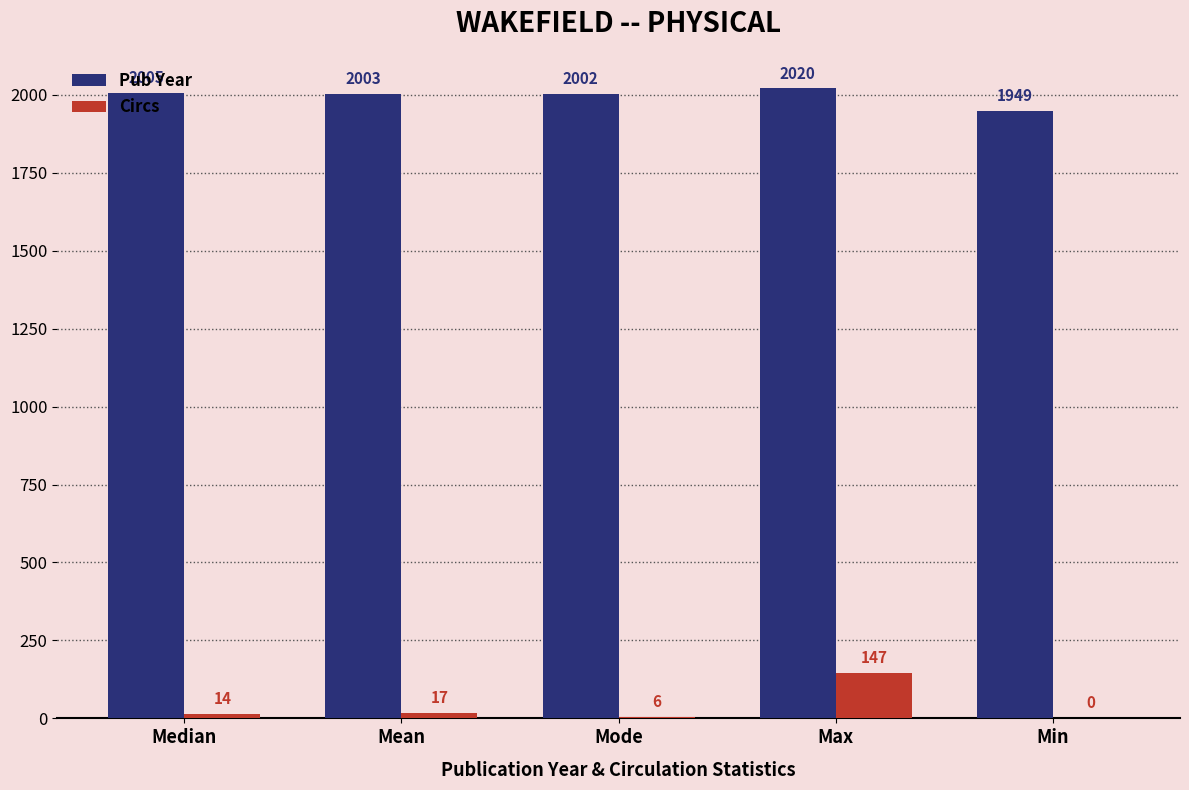

Is it true that Pub Year equals 2020 at Max?

True